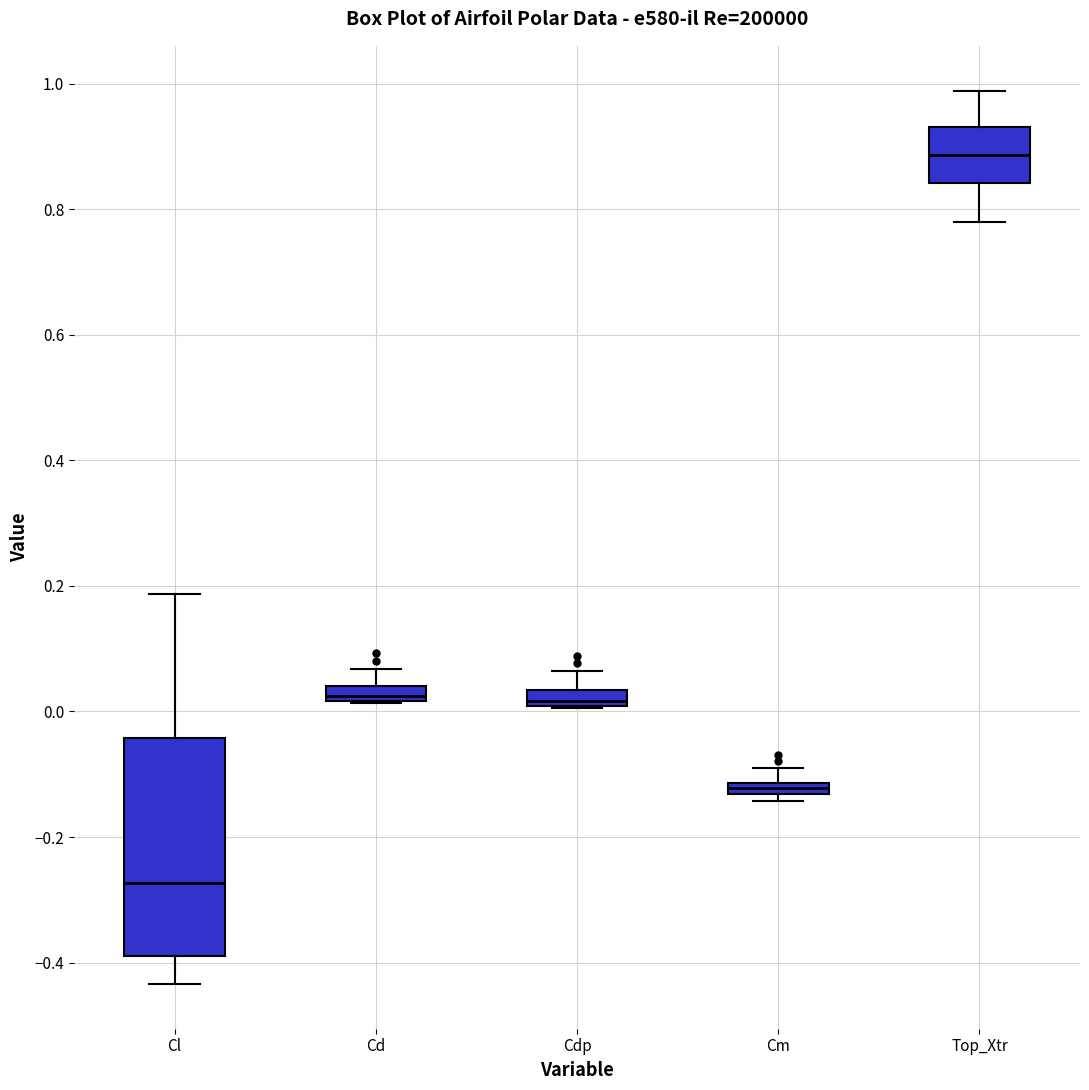

Which box's median line is the lowest?

Cl